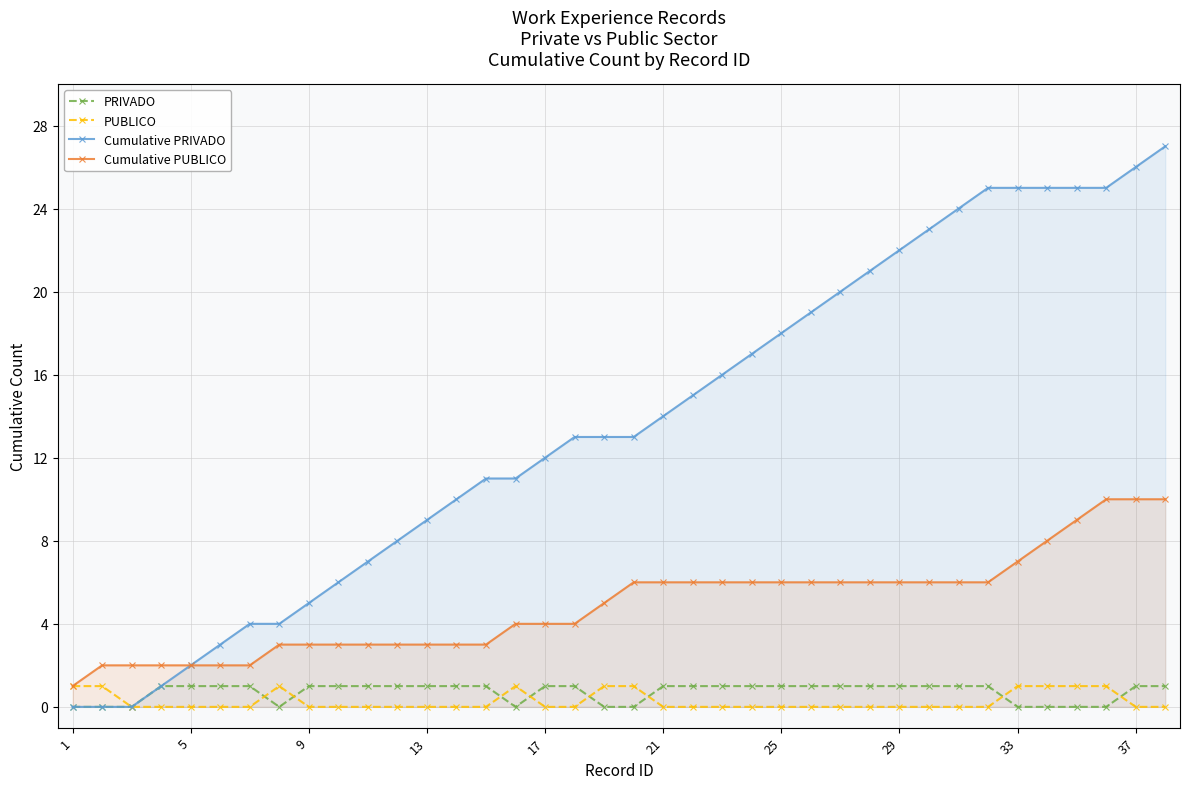

The value of PUBLICO at 15 is 1. True or false?

True